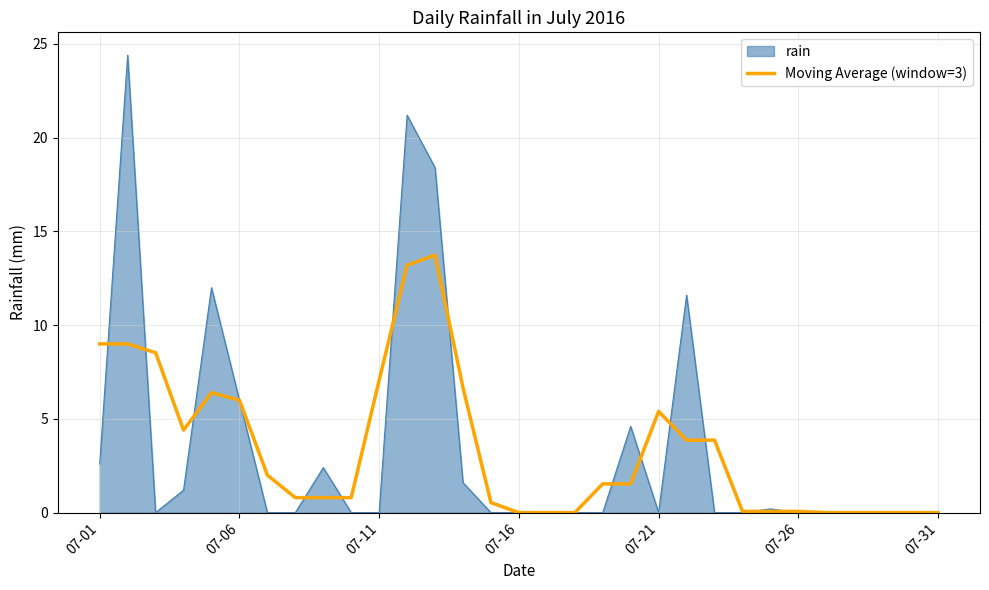

Does the chart have visible grid lines?

Yes